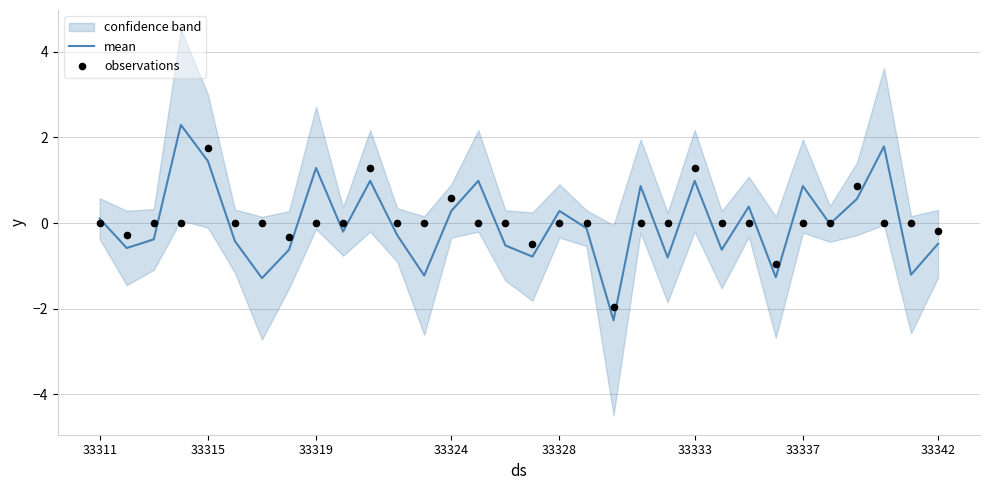

The mean series shows 1.7 at 33333. True or false?

False